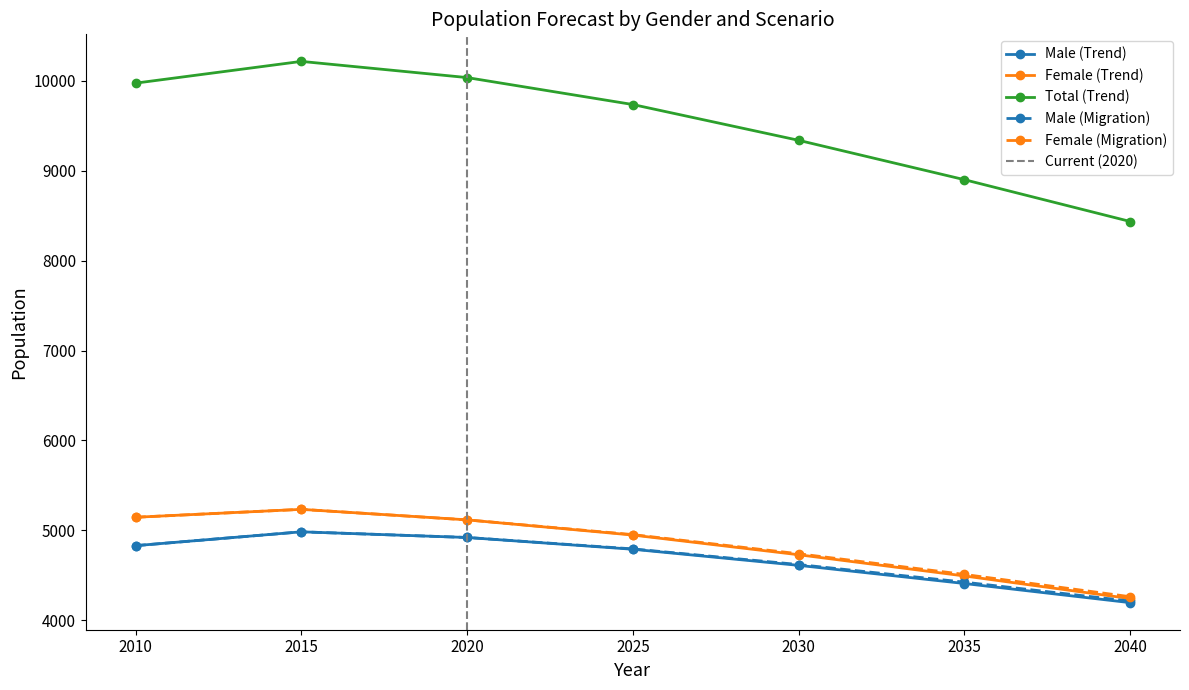

What is the value of the Male (Trend) point at the 6th from the left?

4408